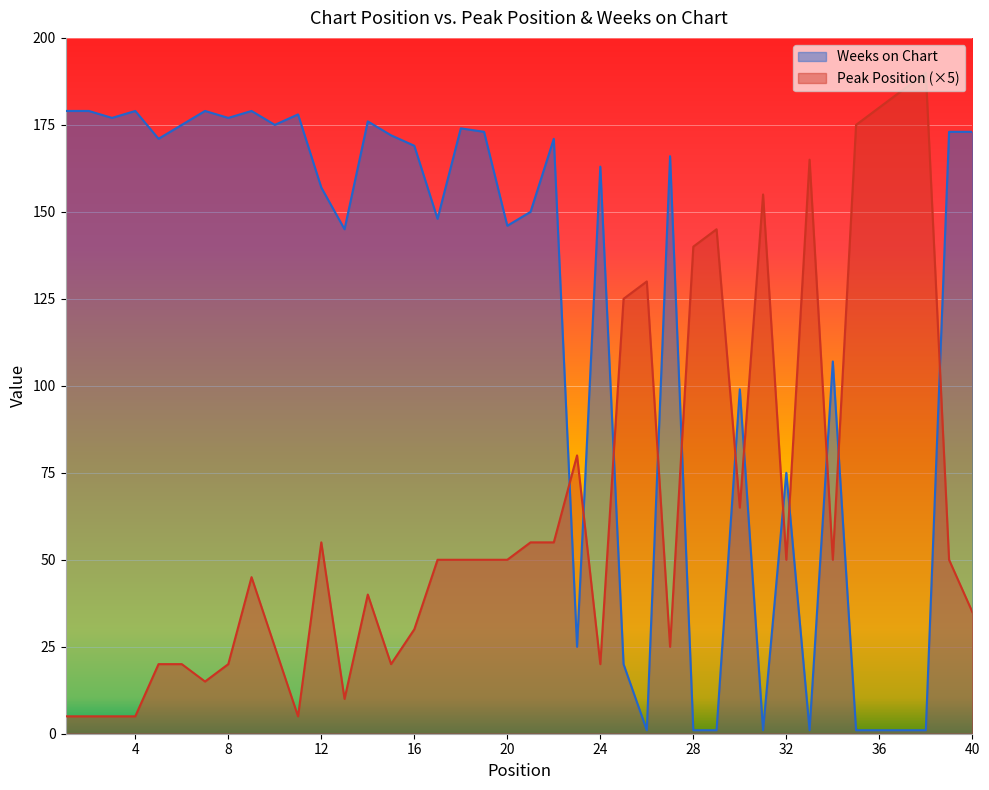

What is the value of the Peak Position point at the 16th from the left?

30